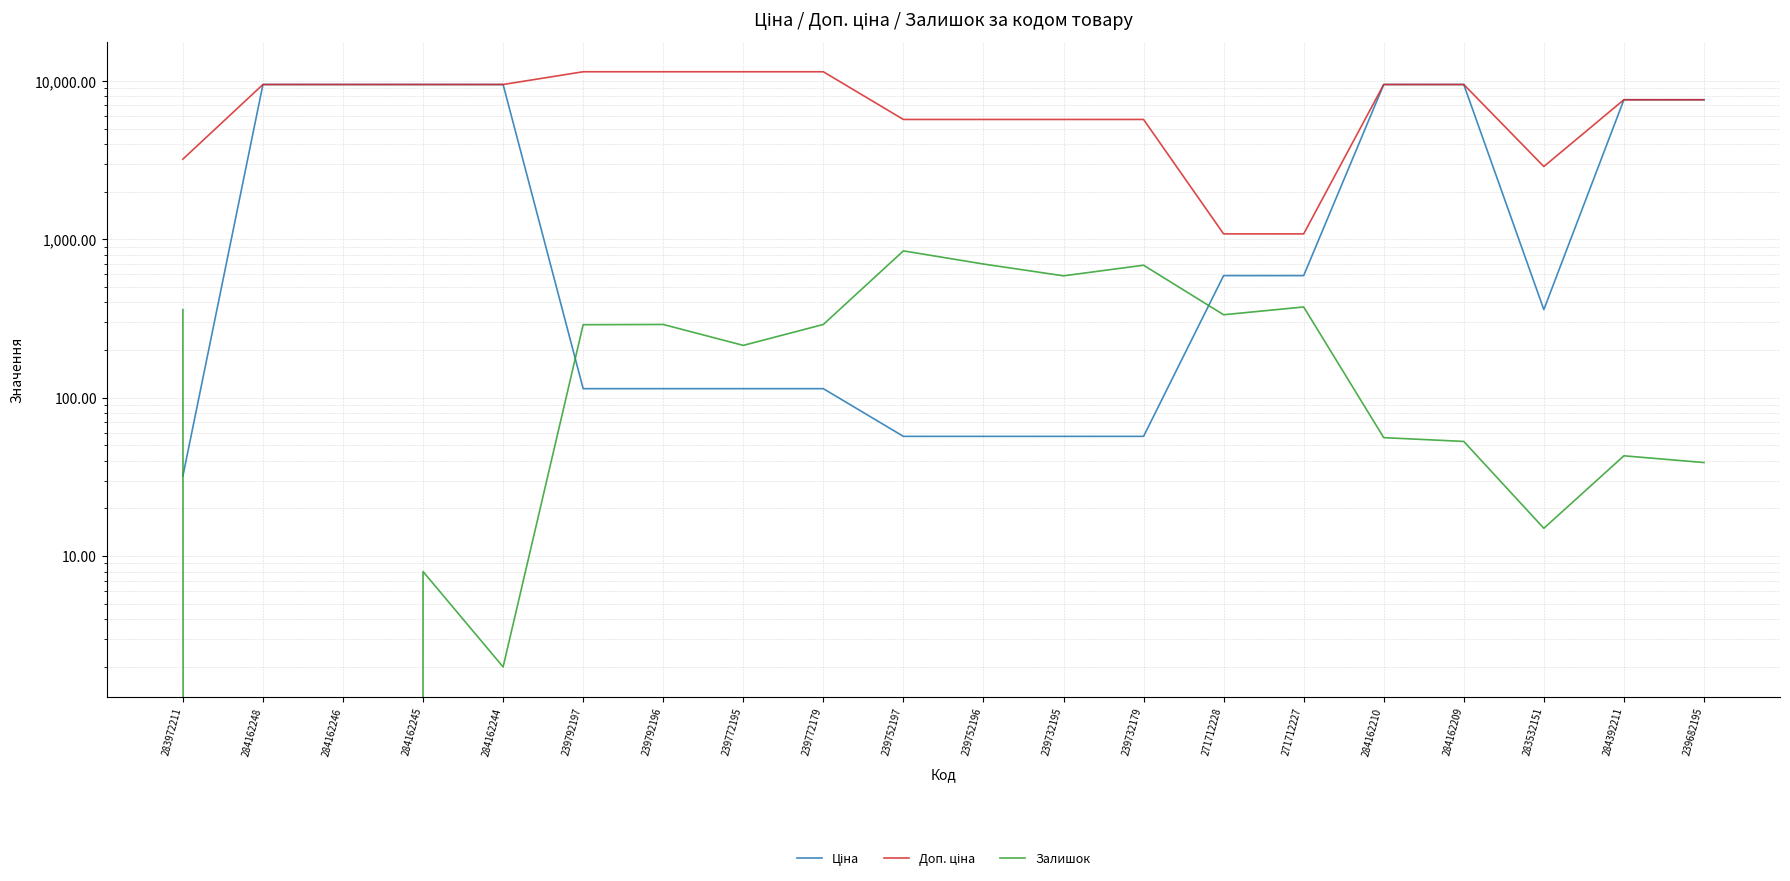

At which label does Залишок first exceed 289?

283972211